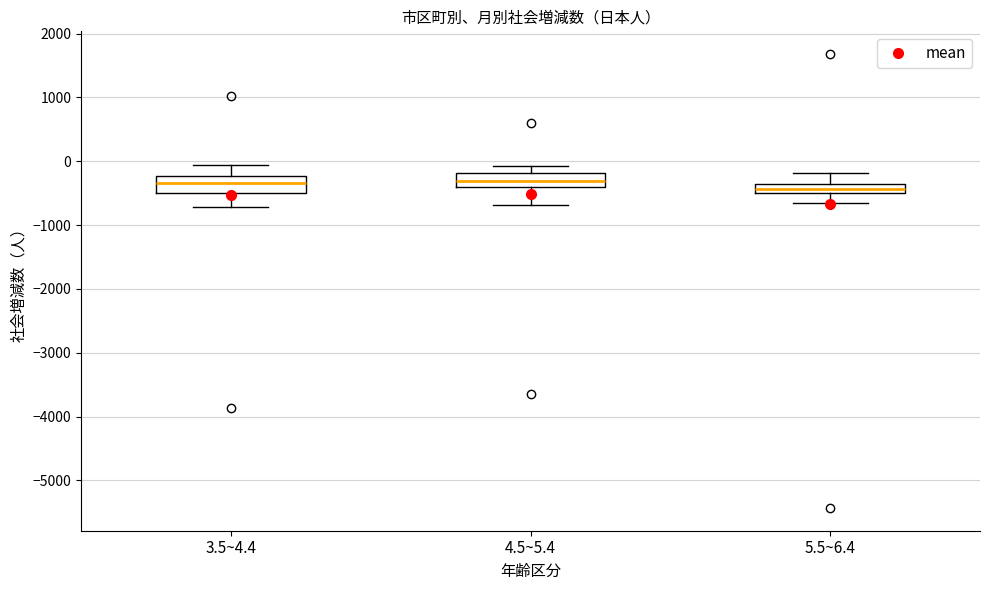

Where does the lower whisker of the box for 5.5~6.4 end on the y-axis? The values are not printed on the chart, so give them approximately, as read against the axis.

-700